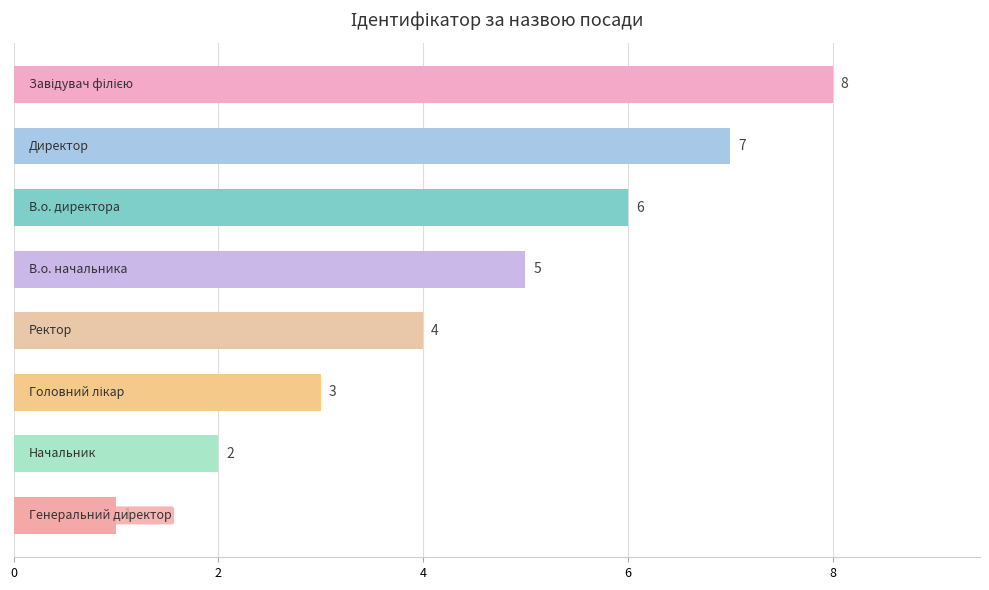

Are the bars grouped side by side (vs. stacked)?

No